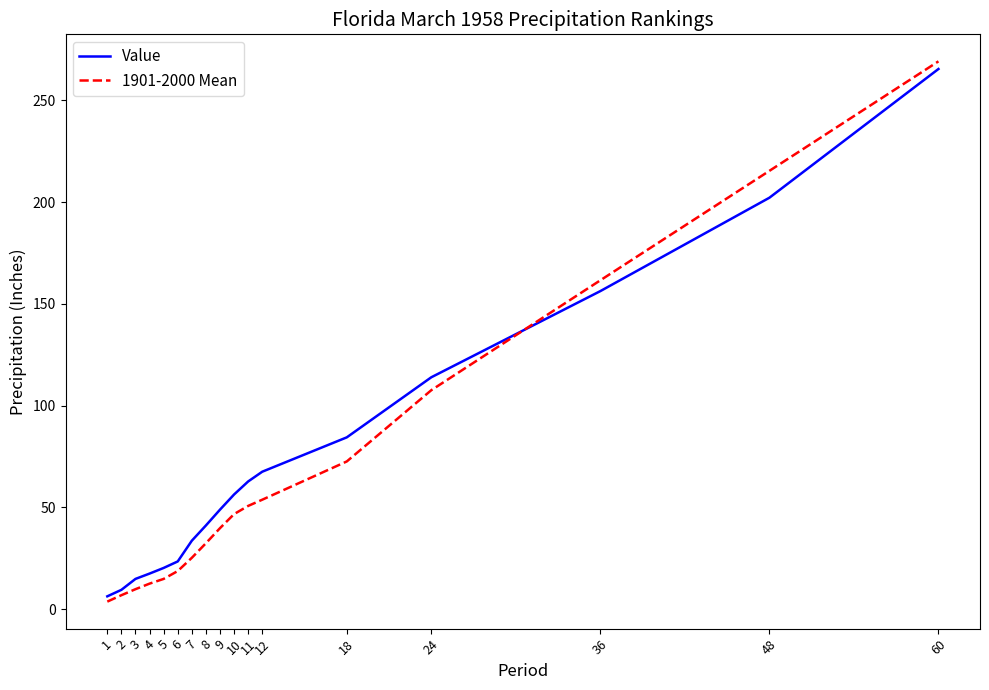

True or false: Value has more than 2 points higher than both neighbors.

False